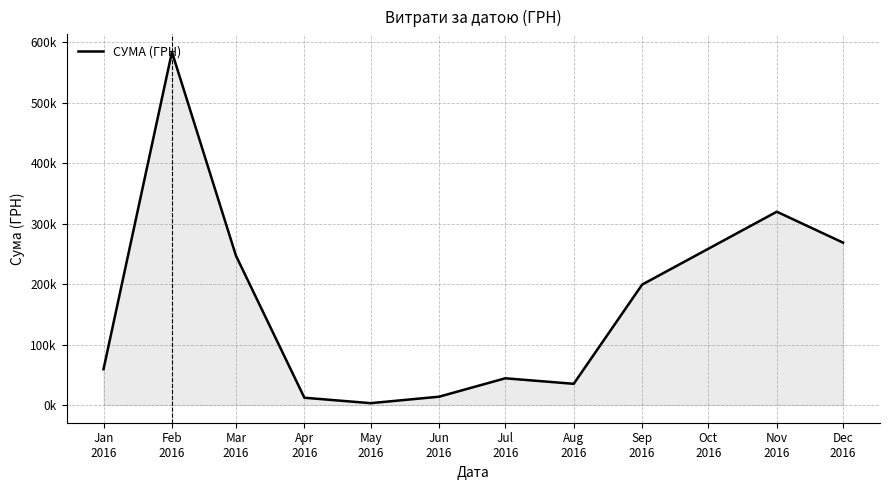

What is the label of the 6th point from the left?

Jun
2016